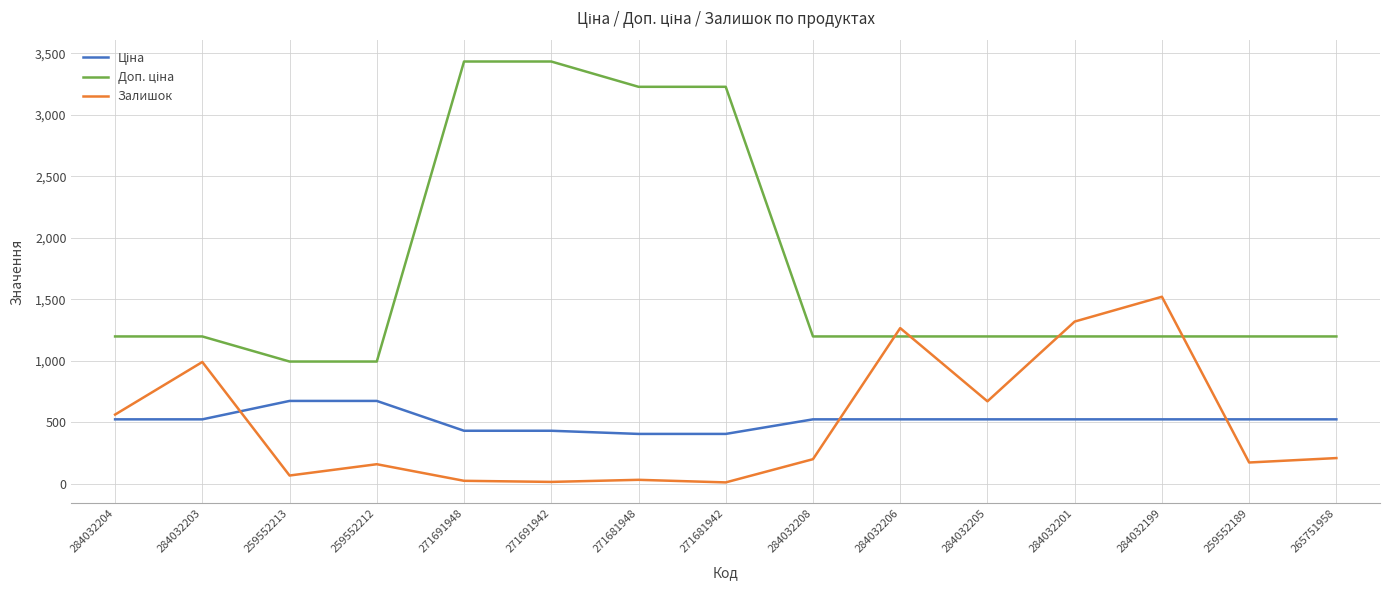

What is the difference between the maximum and minimum values in the Залишок series?

1511.0